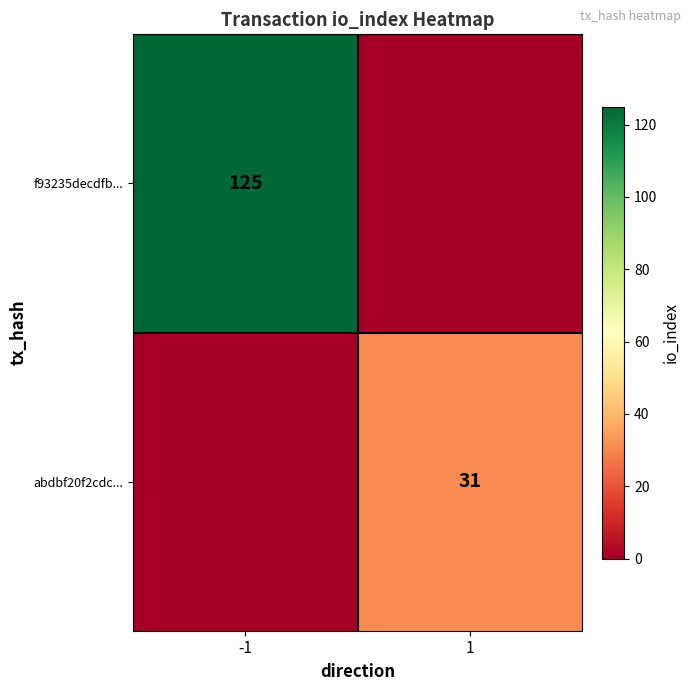

The value of abdbf20f2cdc... at 1 is 10. True or false?

False